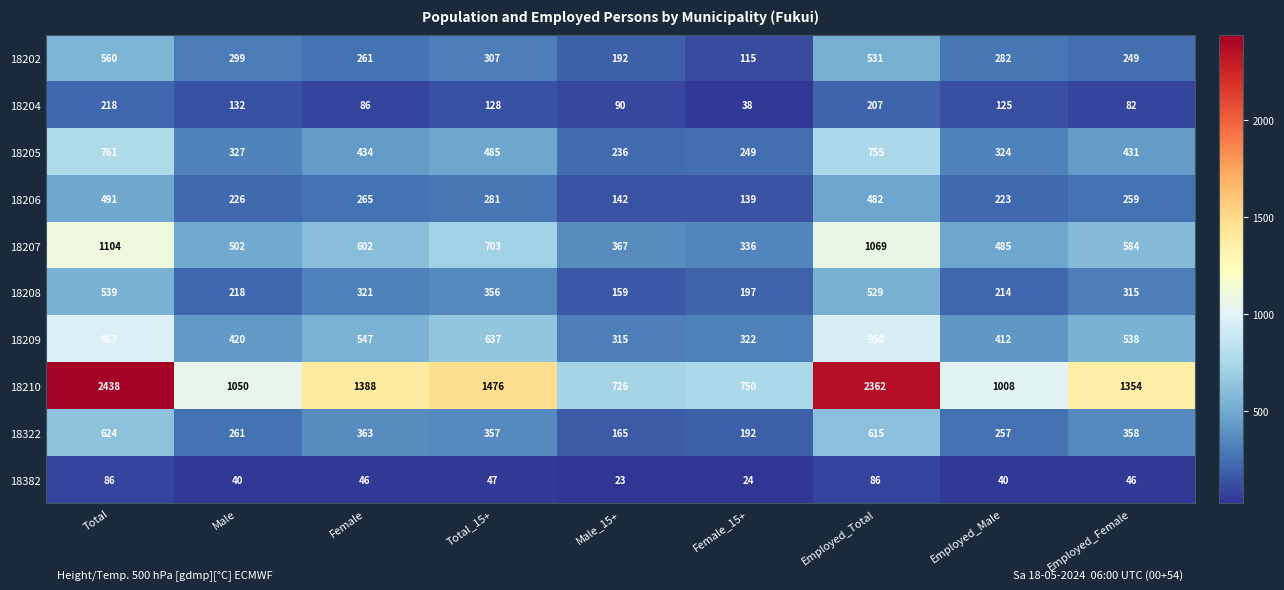

Count the number of categories in the chart.

9